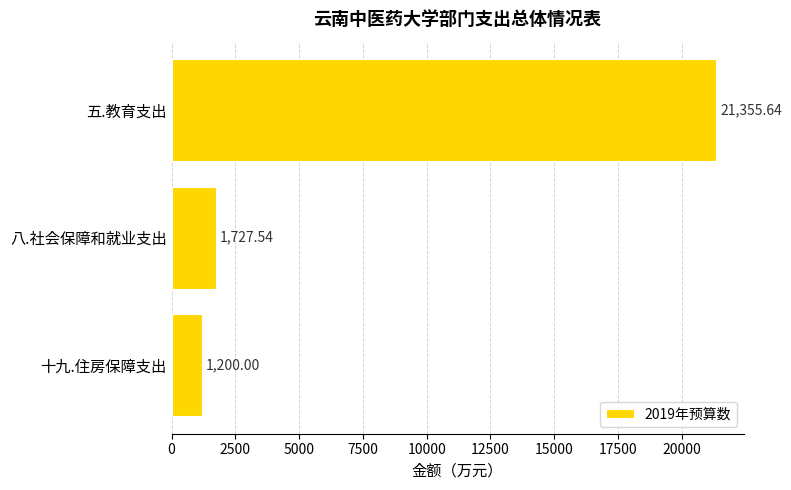

Rank the categories by value from lowest to highest.

十九.住房保障支出, 八.社会保障和就业支出, 五.教育支出